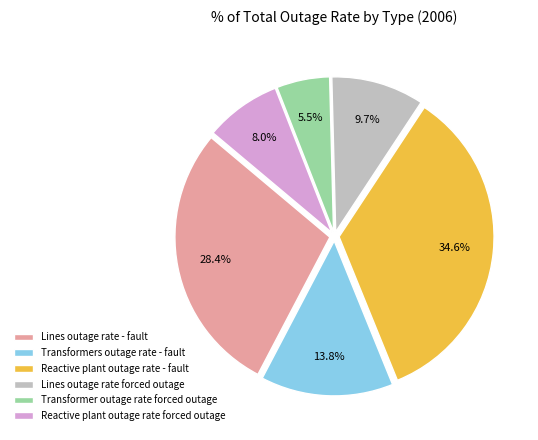

Does Transformer outage rate forced outage represent more than half of the total?

No